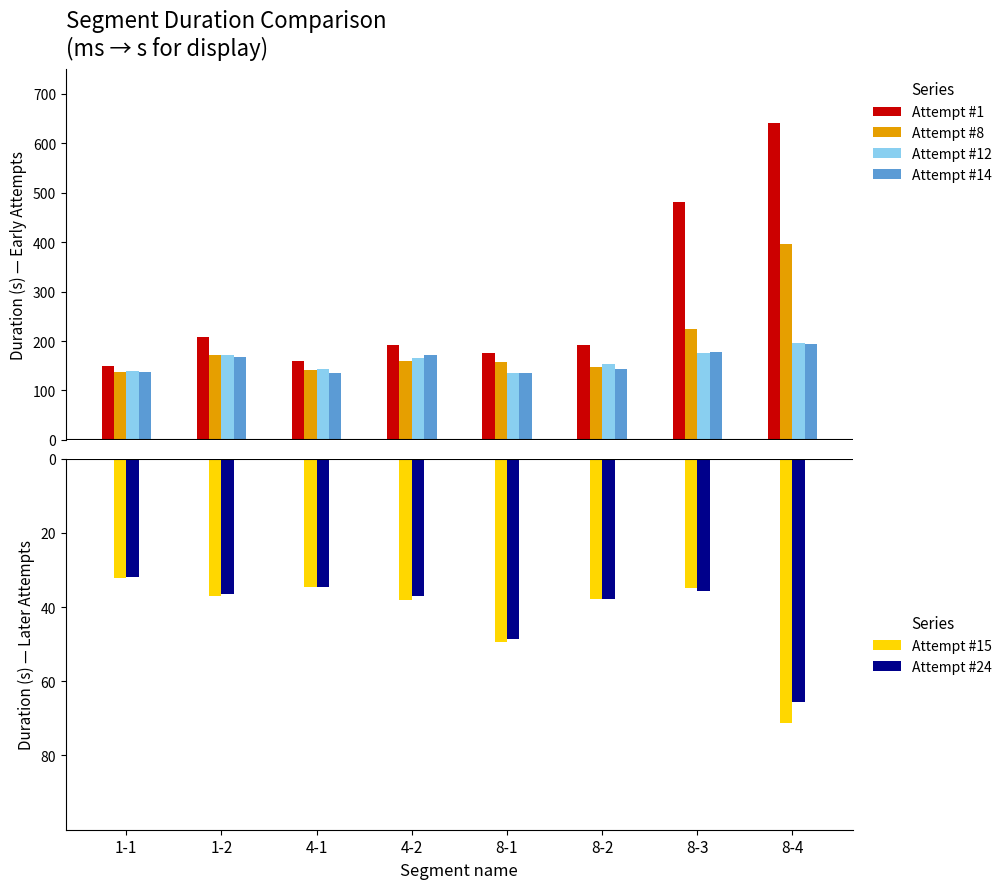

Rank the series at 4-2 from highest to lowest value.

Attempt #1, Attempt #14, Attempt #12, Attempt #8, Attempt #24, Attempt #15